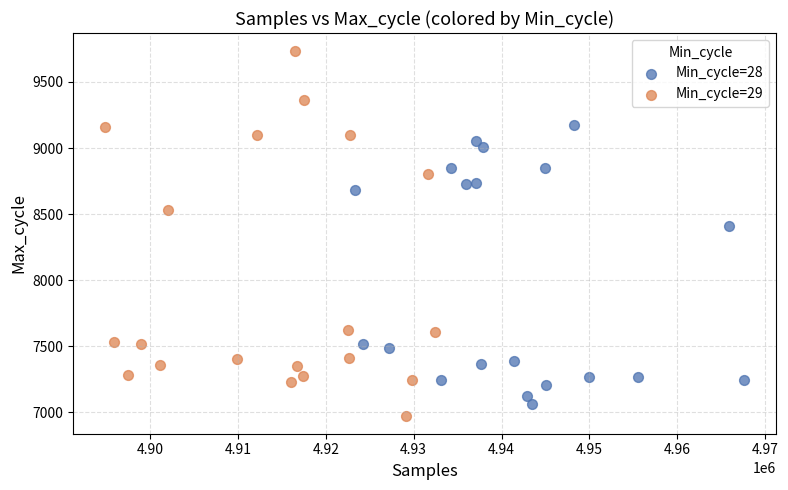

Which series has the widest spread of Y values?

Min_cycle=29